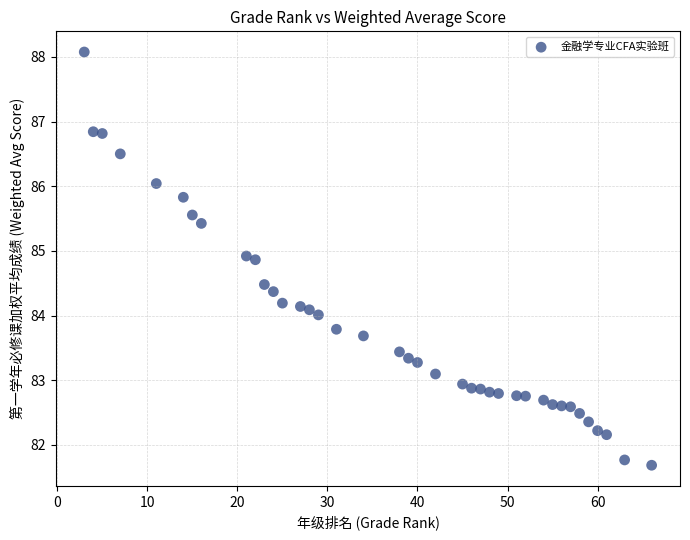

What is the range of X values (max minus min)?

63.0